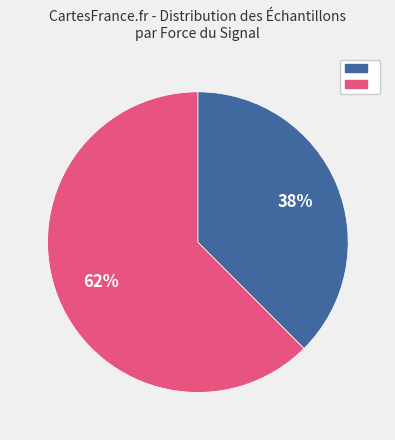

Does any single category account for the majority?

Yes